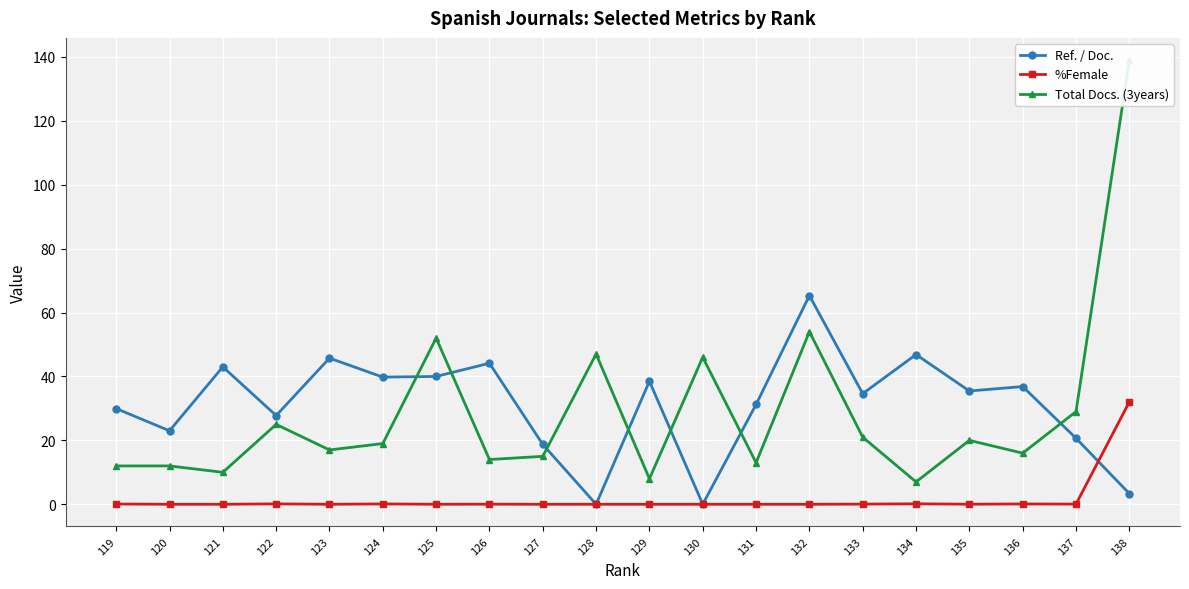

Rank the series at 125 from highest to lowest value.

Total Docs. (3years), Ref. / Doc., %Female